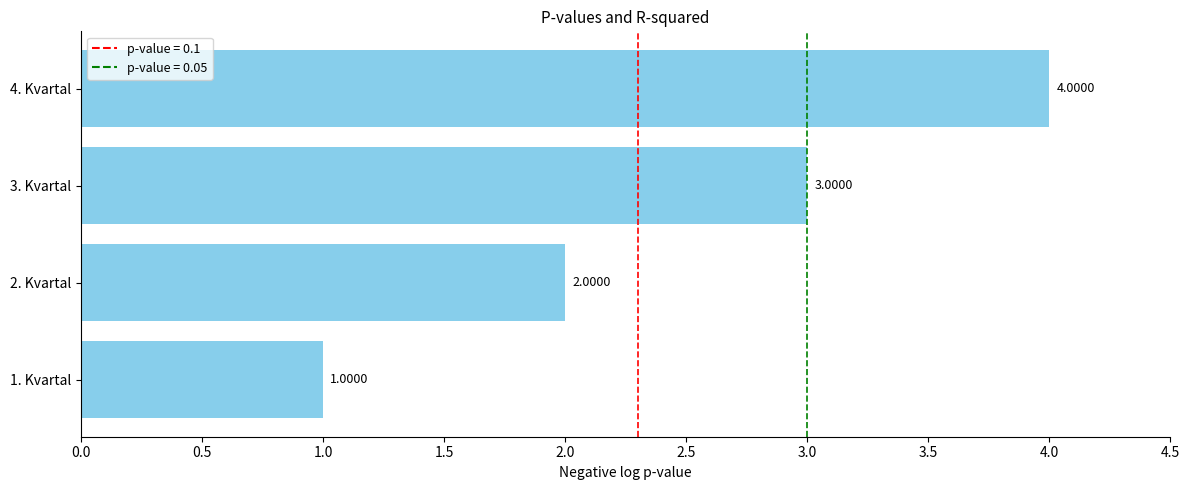

What is the smallest value displayed?

1